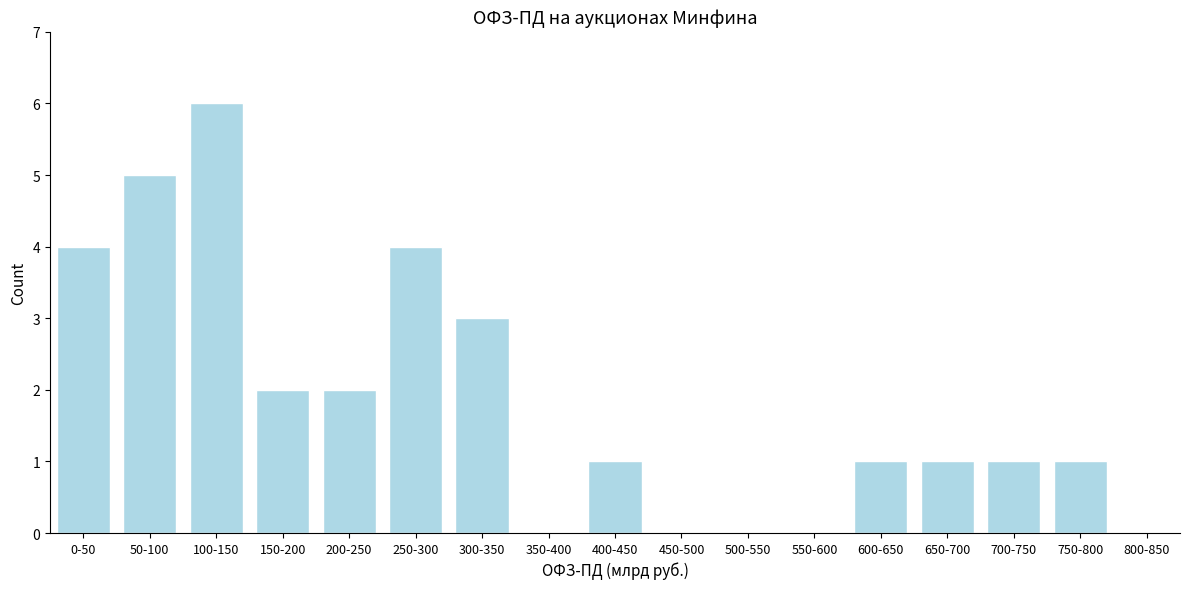

Reading left to right, what are all the values shown in this chart?

0-50=4	50-100=5	100-150=6	150-200=2	200-250=2	250-300=4	300-350=3	350-400=0	400-450=1	450-500=0	500-550=0	550-600=0	600-650=1	650-700=1	700-750=1	750-800=1	800-850=0